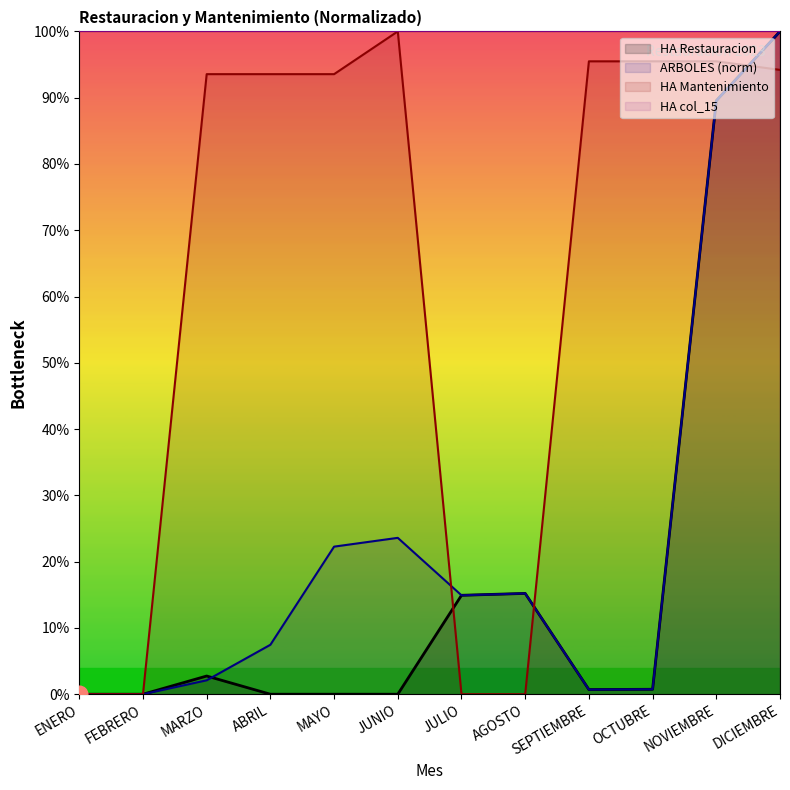

Which category has the highest value in the HA Mantenimiento series?

JUNIO